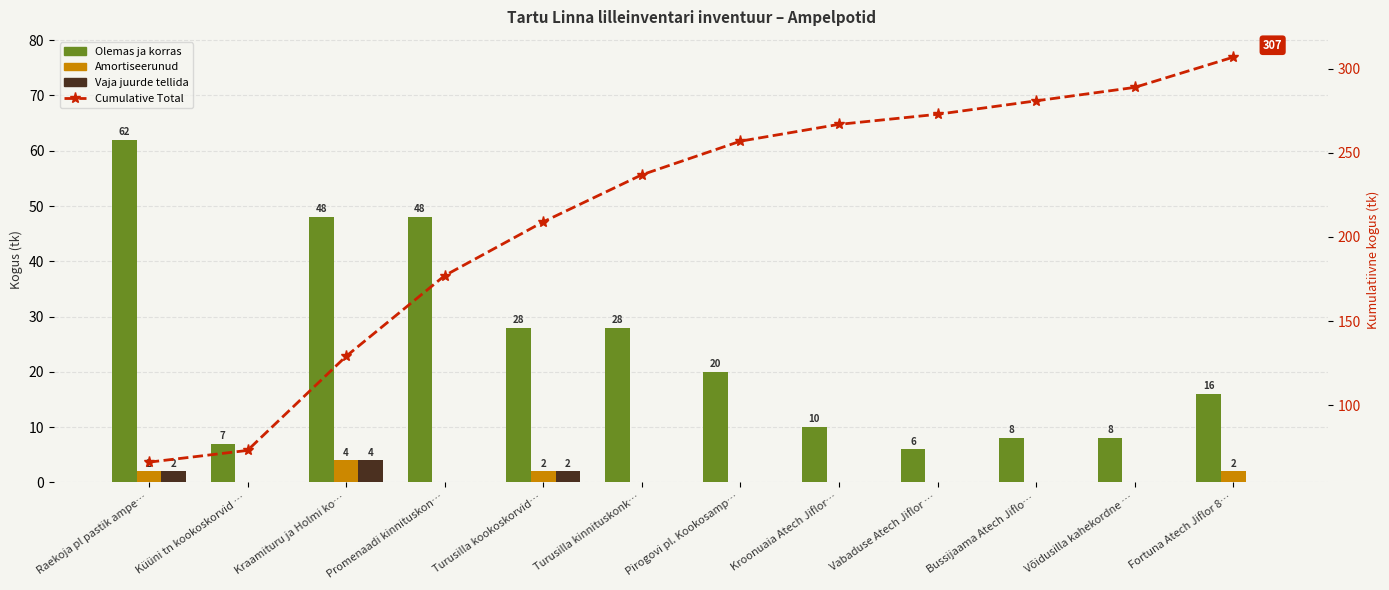

True or false: Vaja juurde tellida has a value of 0 at Võidusilla kahekordne ….

True